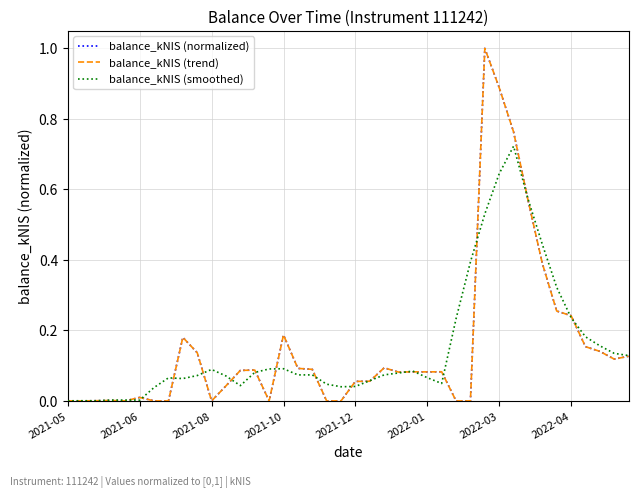

After their last crossing, which series has the higher values: balance_kNIS (smoothed) or balance_kNIS (trend)?

balance_kNIS (smoothed)